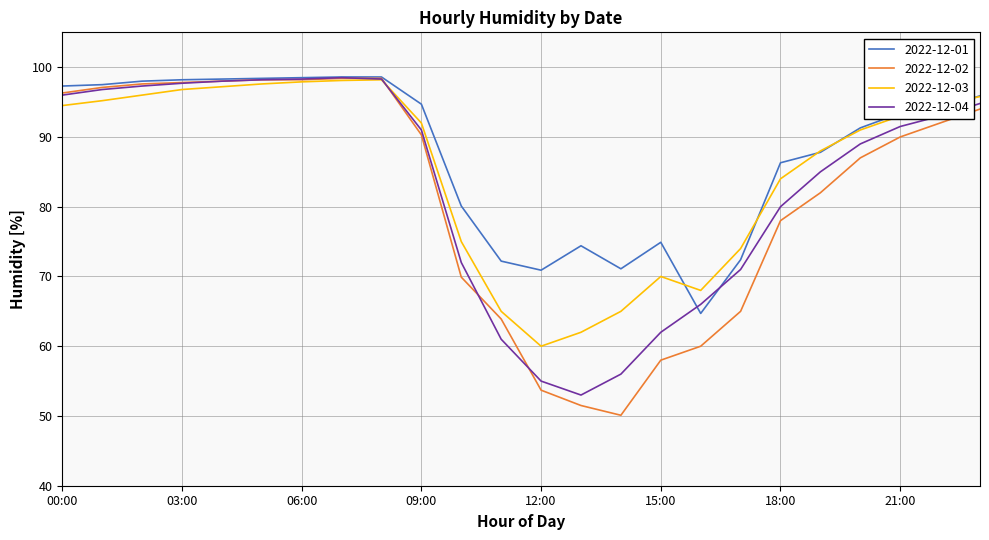

What are all the series names shown in the legend?

2022-12-01, 2022-12-02, 2022-12-03, 2022-12-04